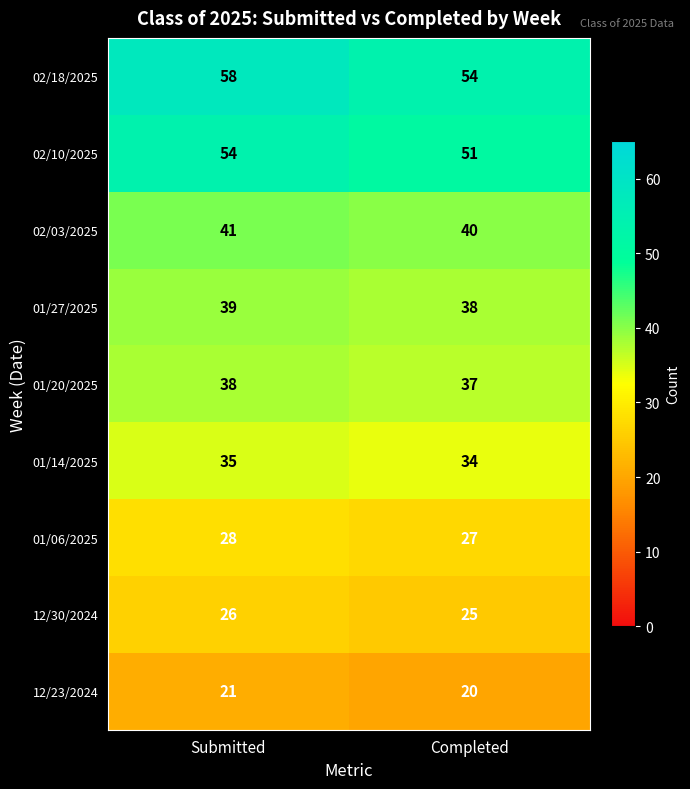

Reading left to right, list all the values displayed in this chart.

02/18/2025: Submitted=58	Completed=54
02/10/2025: Submitted=54	Completed=51
02/03/2025: Submitted=41	Completed=40
01/27/2025: Submitted=39	Completed=38
01/20/2025: Submitted=38	Completed=37
01/14/2025: Submitted=35	Completed=34
01/06/2025: Submitted=28	Completed=27
12/30/2024: Submitted=26	Completed=25
12/23/2024: Submitted=21	Completed=20